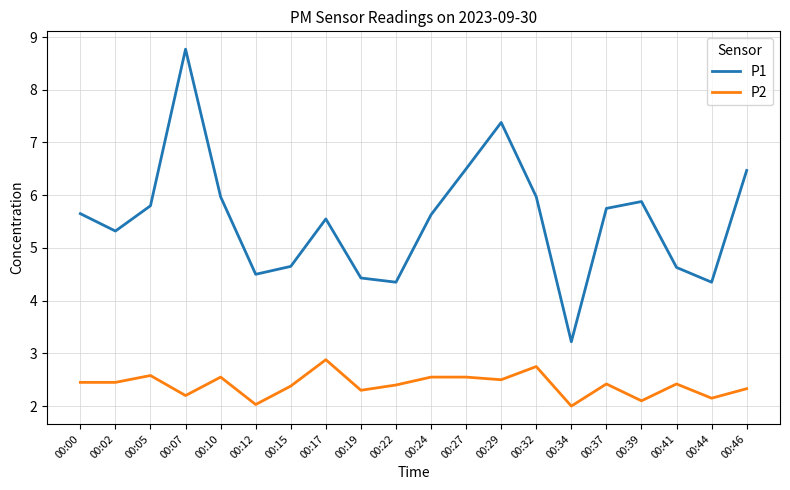

What is the lowest value of the P2 series?

2.0